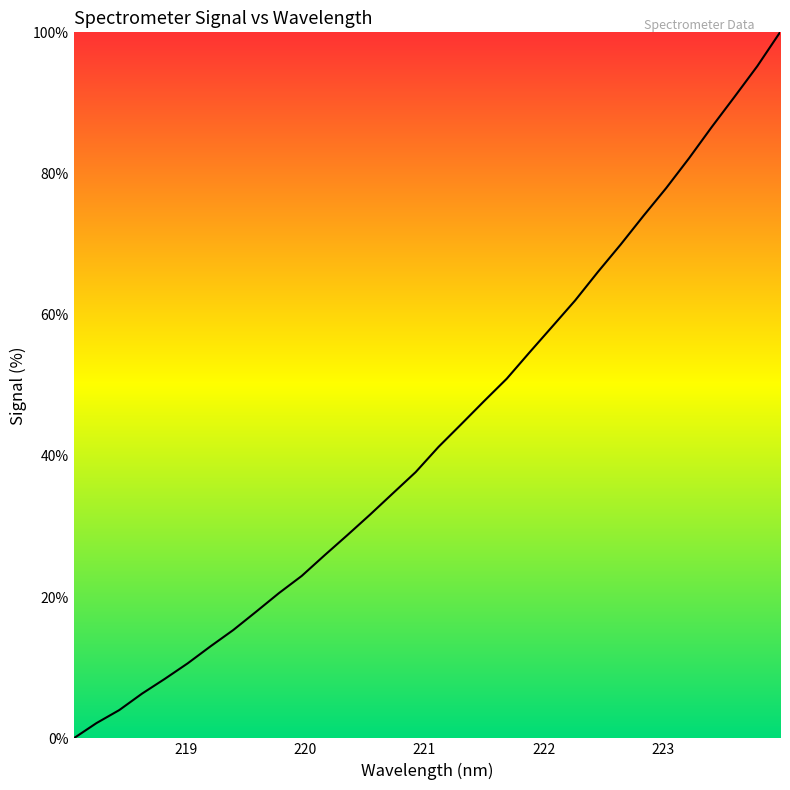

What is the difference between the second highest and second lowest values?

93.0